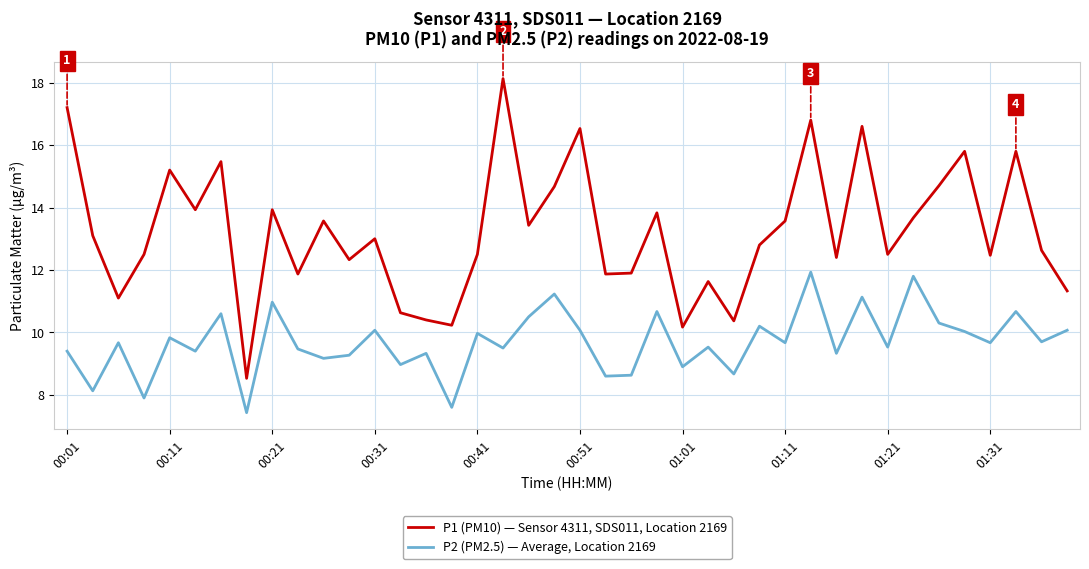

Rank the series by their maximum value, from highest to lowest.

P1 (PM10) — Sensor 4311, SDS011, Location 2169, P2 (PM2.5) — Average, Location 2169